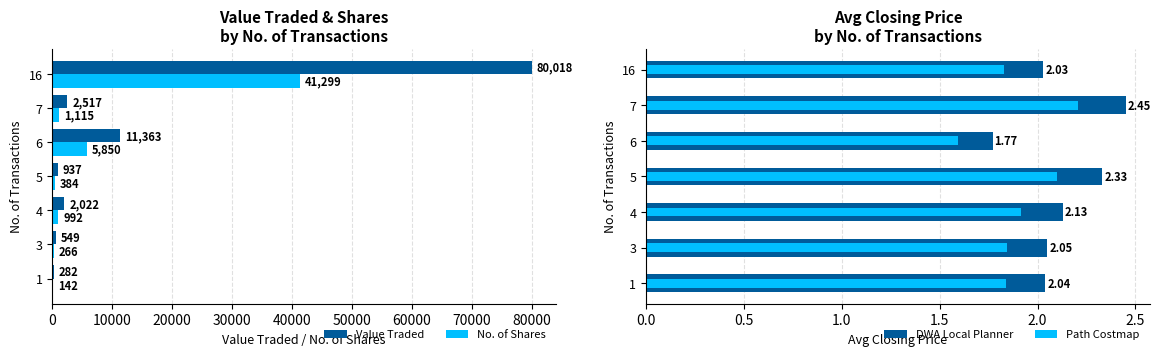

How many bars are there in total?

28